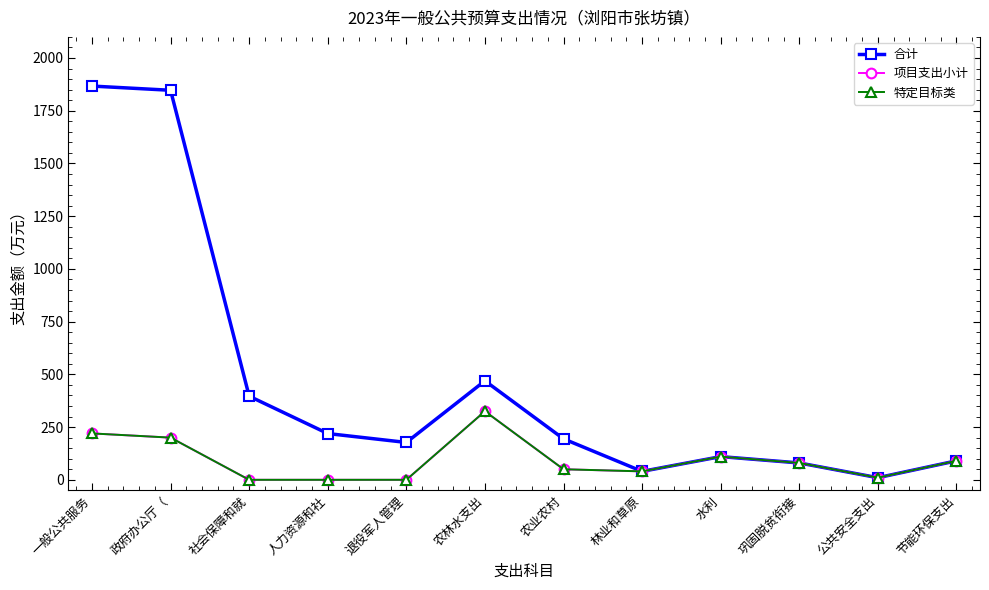

The value of 特定目标类 at 一般公共服务 is 324.2. True or false?

False